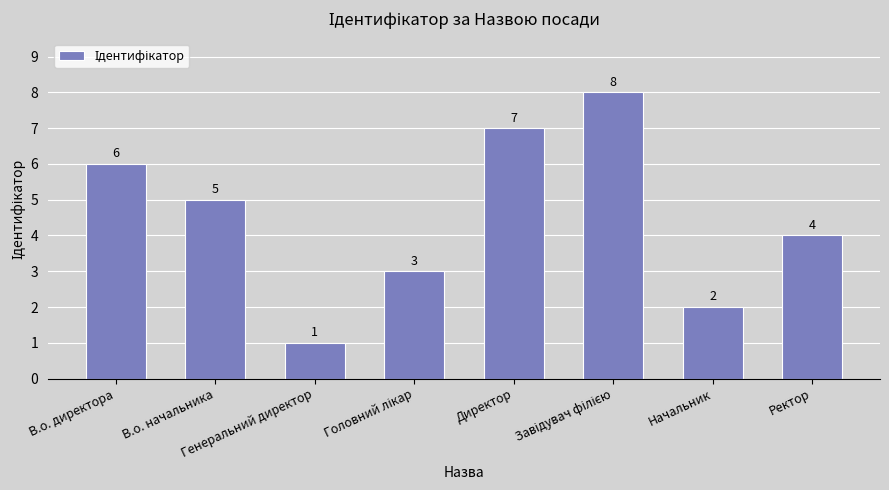

At which label does the data first exceed 5?

В.о. директора